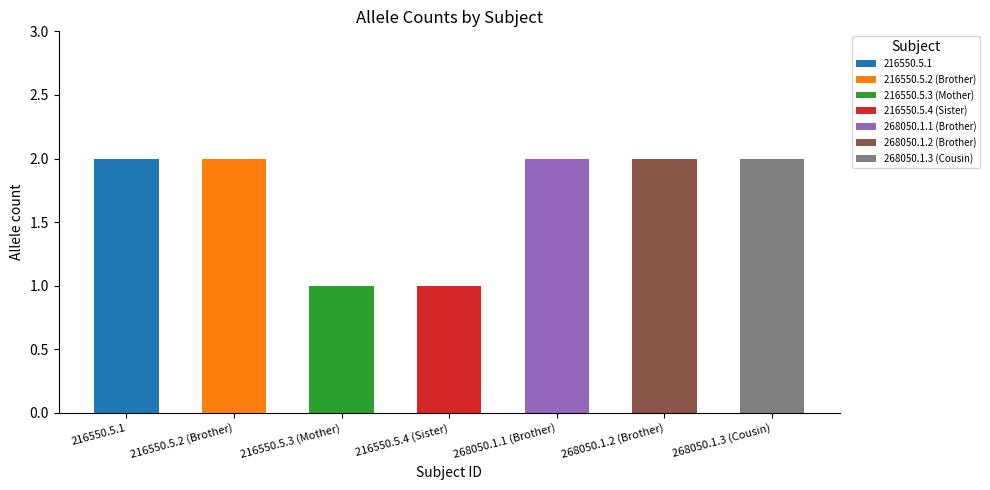

Which label corresponds to the smallest value in the chart?

216550.5.3 (Mother)